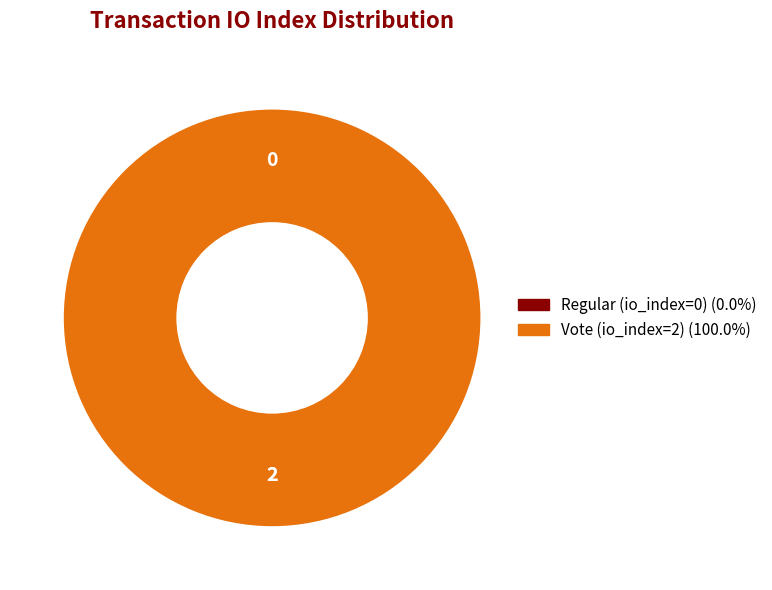

What is the largest slice in the pie chart?

Vote (io_index=2)